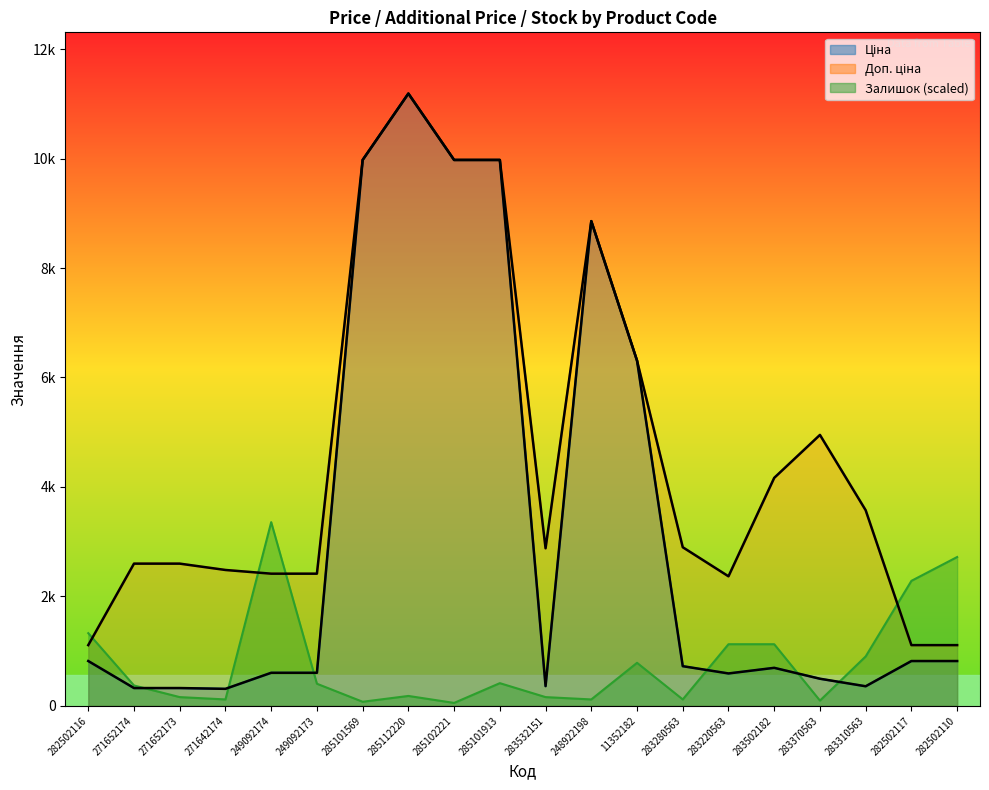

Reading left to right, what are all the values shown in this chart?

Ціна: 282502116=818.5	271652174=324.8	271652173=324.8	271642174=310.3	249092174=603.7	249092173=603.7	285101569=9975.0	285112220=11188.2	285102221=9975.0	285101913=9975.0	283532151=359.9	248922198=8856.7	11352182=6308.8	283280563=724.5	283220563=591.6	283502182=694.3	283370563=495.0	283310563=357.4	282502117=818.5	282502110=818.5
Доп. ціна: 282502116=1109.2	271652174=2598.3	271652173=2598.3	271642174=2482.4	249092174=2414.8	249092173=2414.8	285101569=9975.0	285112220=11188.2	285102221=9975.0	285101913=9975.0	283532151=2878.8	248922198=8856.7	11352182=6308.8	283280563=2897.8	283220563=2366.5	283502182=4165.6	283370563=4950.4	283310563=3573.9	282502117=1109.2	282502110=1109.2
Залишок: 282502116=1327.7	271652174=371.8	271652173=159.3	271642174=116.8	249092174=3356.4	249092173=403.6	285101569=74.4	285112220=180.6	285102221=53.1	285101913=414.2	283532151=159.3	248922198=116.8	11352182=786.0	283280563=116.8	283220563=1125.9	283502182=1125.9	283370563=95.6	283310563=902.8	282502117=2283.7	282502110=2719.1